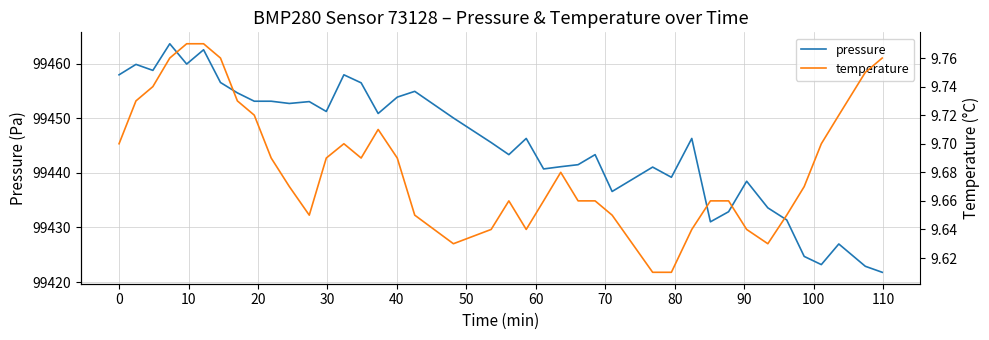

What is the minimum value for pressure?

99421.8